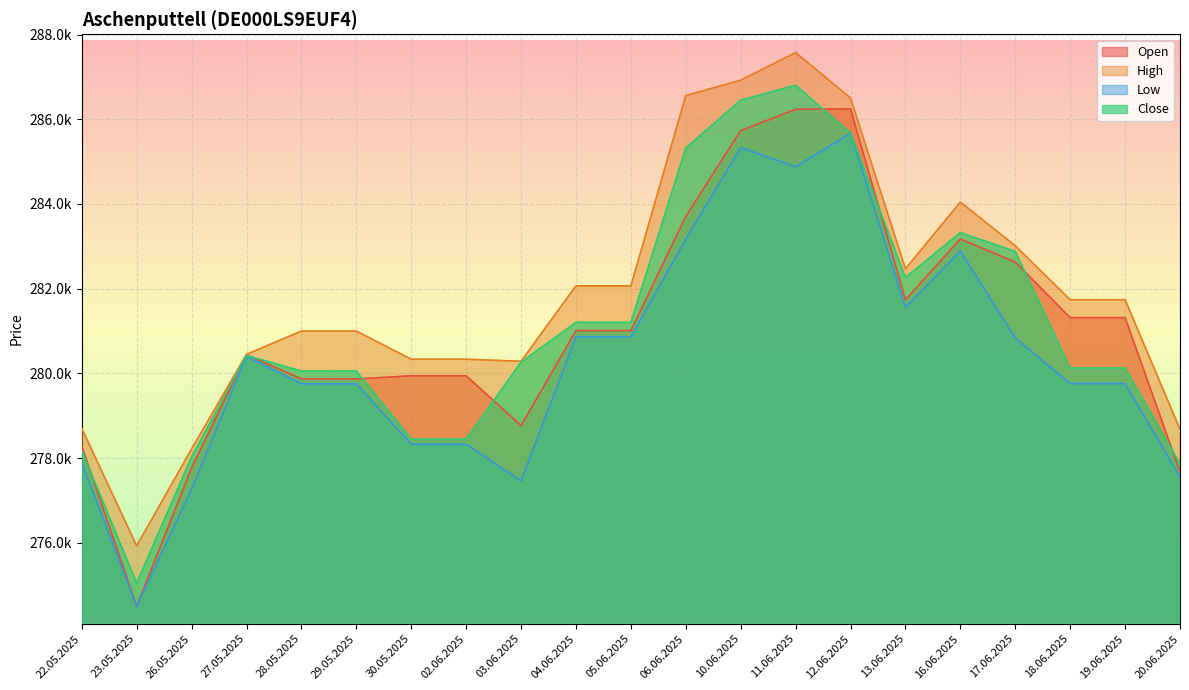

What is the total value across all series at 06.06.2025?

1138759